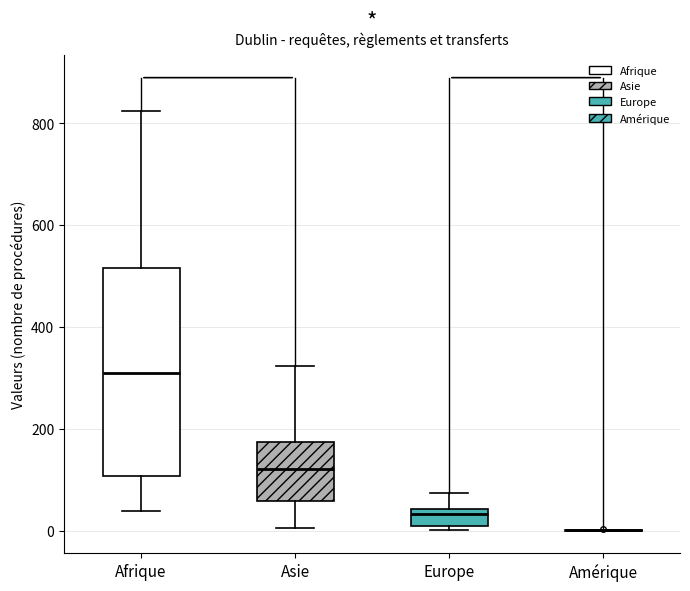

Reading left to right, transcribe this box plot: for each box, give where its median line is, the range the box spans, and where its two whiskers end, as read against the y-axis. The values are not printed on the chart, so give them approximately, as read against the axis.

Afrique: median 300, box 100 to 520, whiskers 40 to 820
Asie: median 120, box 60 to 180, whiskers 0 to 320
Europe: median 40 (just below the box's upper edge), box 0 to 40, whiskers 0 (just below the box's lower edge) to 80
Amérique: box collapsed to a line at 0, whiskers 0 to 0